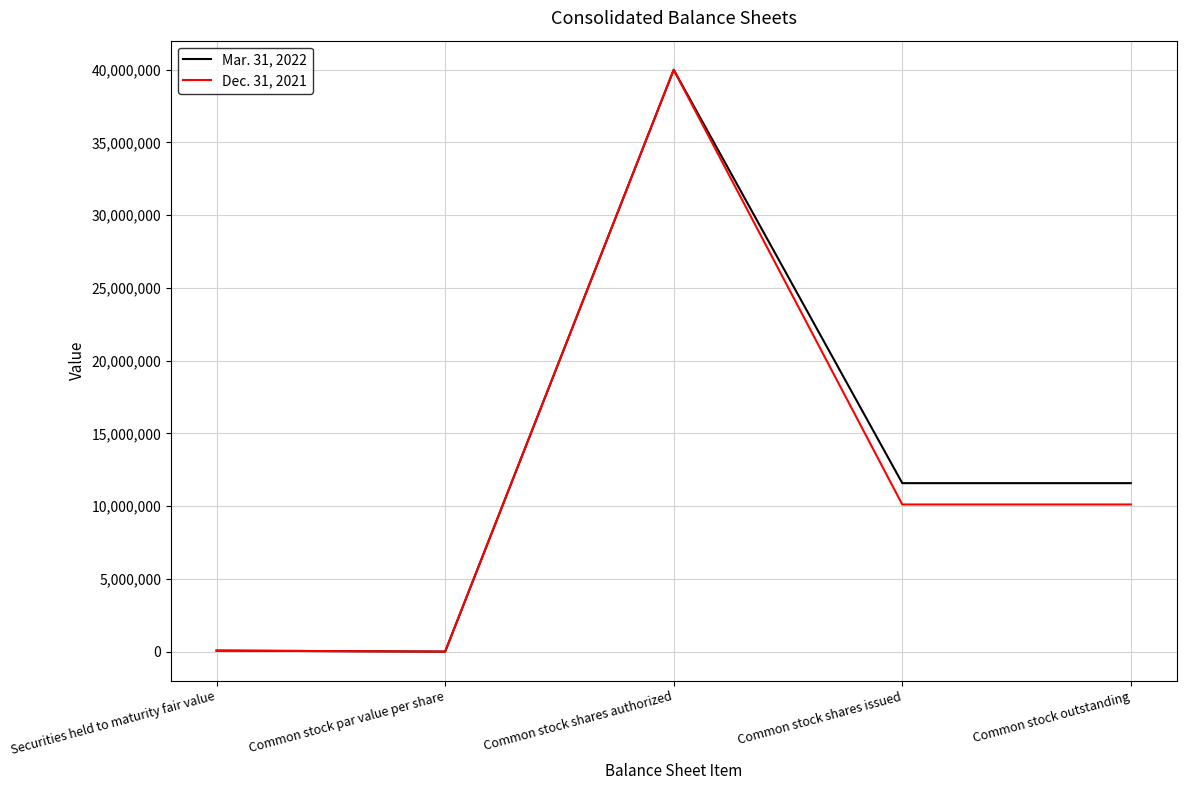

At which label does Dec. 31, 2021 reach its peak?

Common stock shares authorized